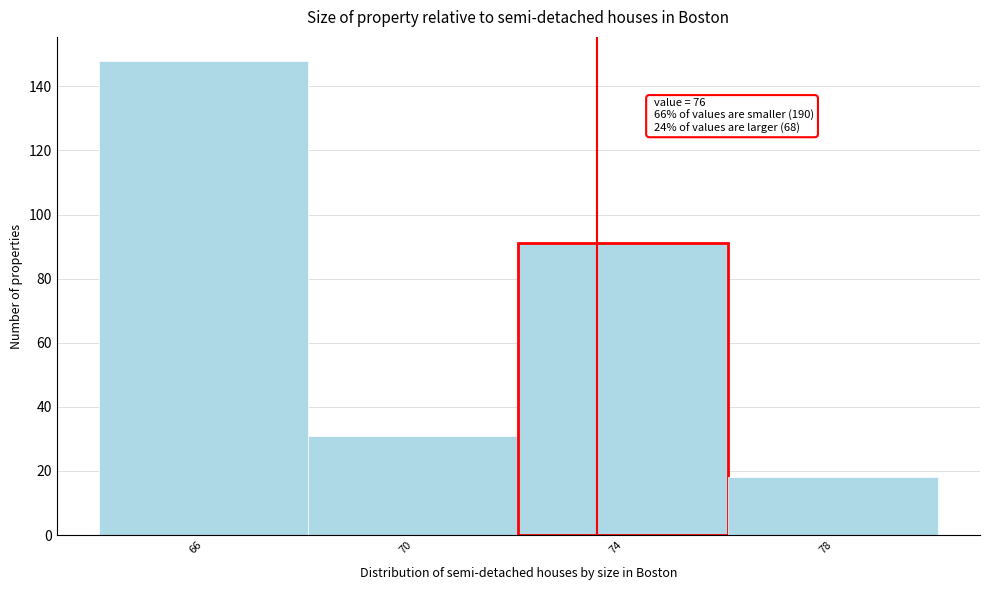

Reading left to right, extract all data points from this chart.

66=148	70=31	74=91	78=18